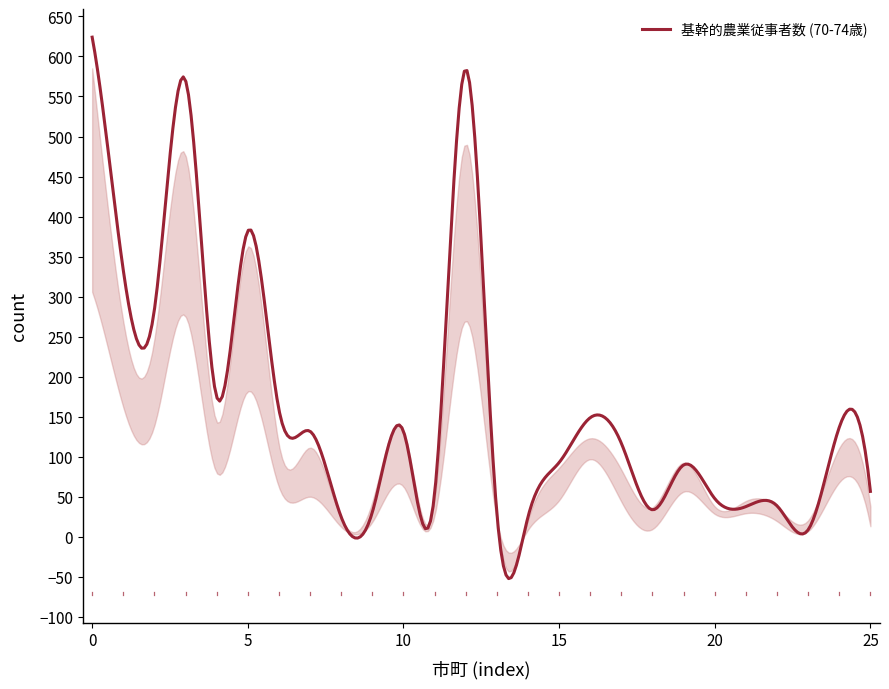

What is the difference between the maximum and minimum values?

675.9